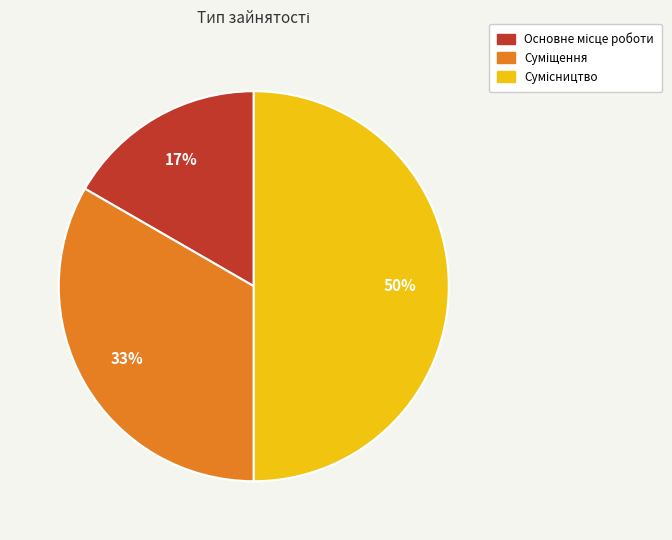

Does Основне місце роботи account for over 50% of the chart?

No